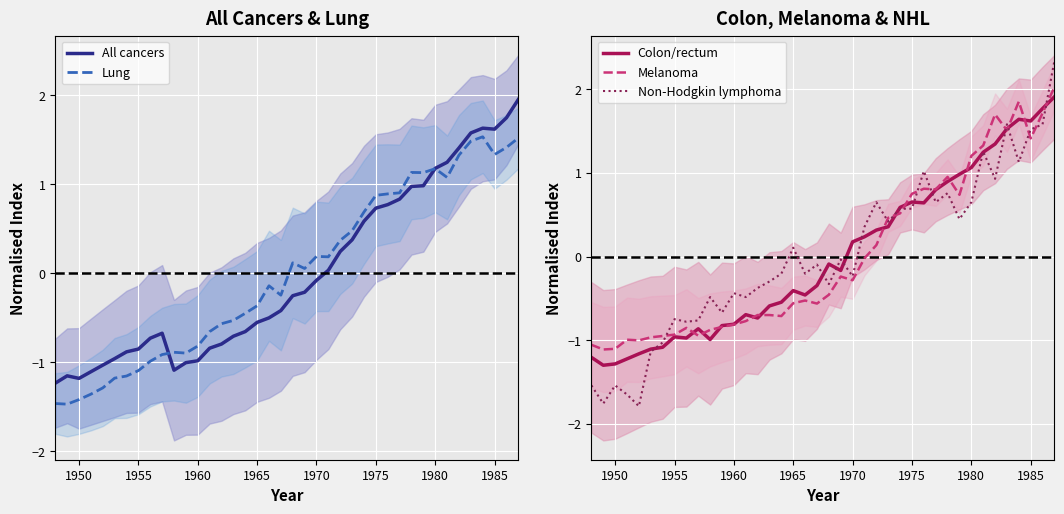

The Colon/rectum series shows -0.8 at 1960. True or false?

True